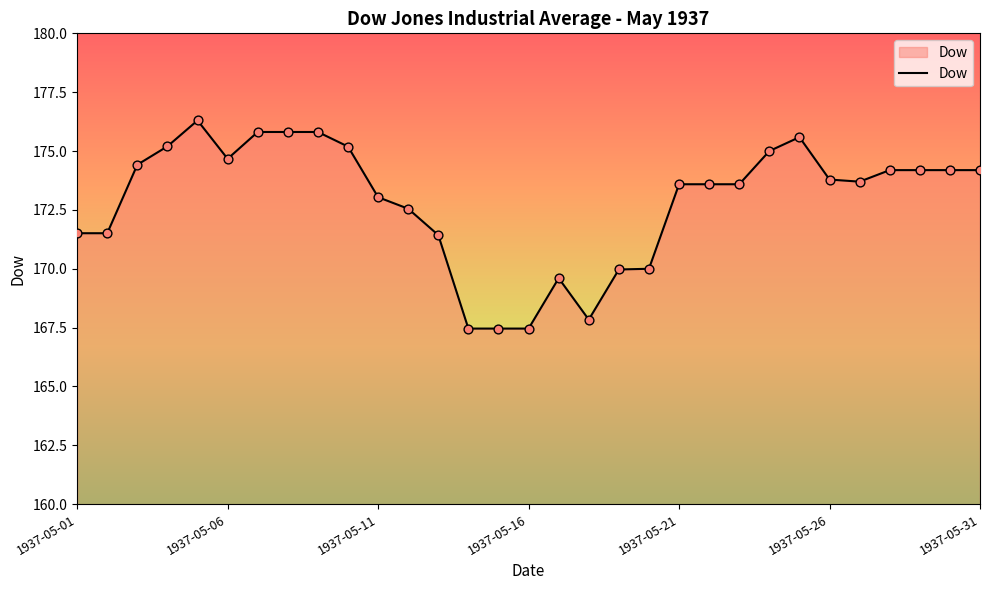

What is the greatest value displayed?

176.3